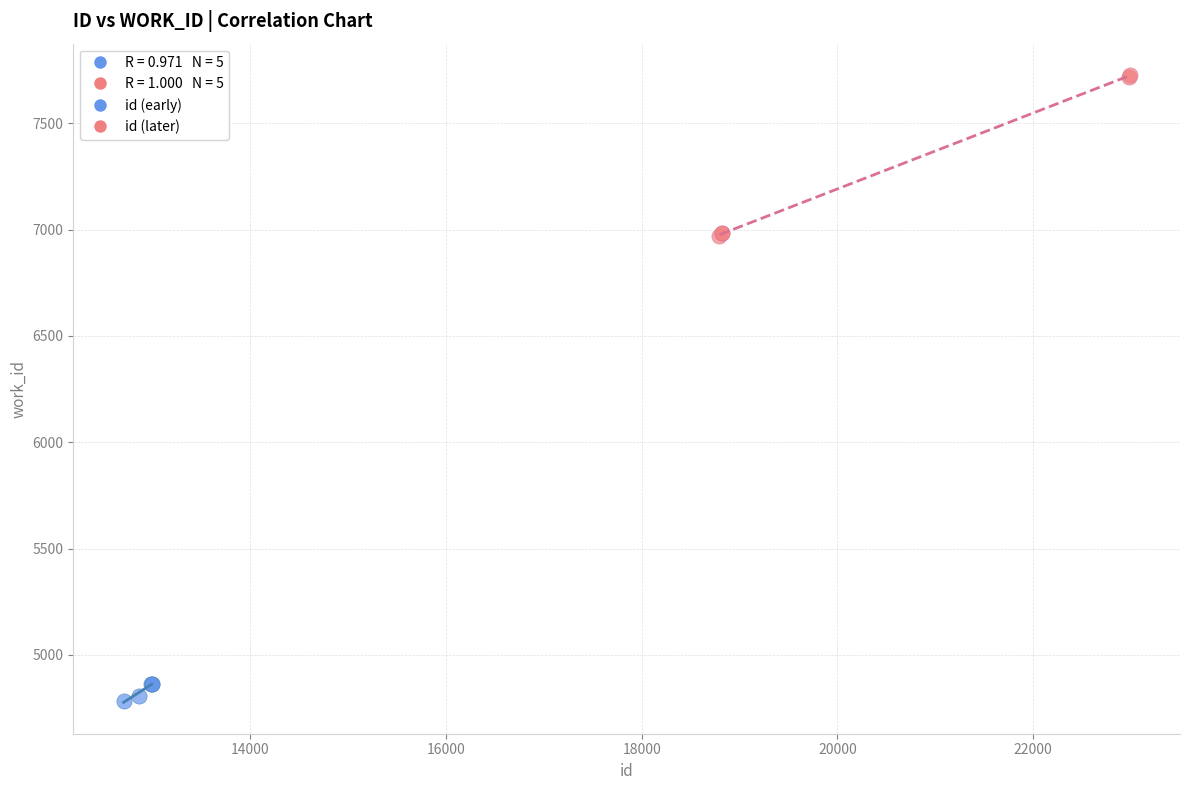

Which series contains the highest Y value?

id (later)